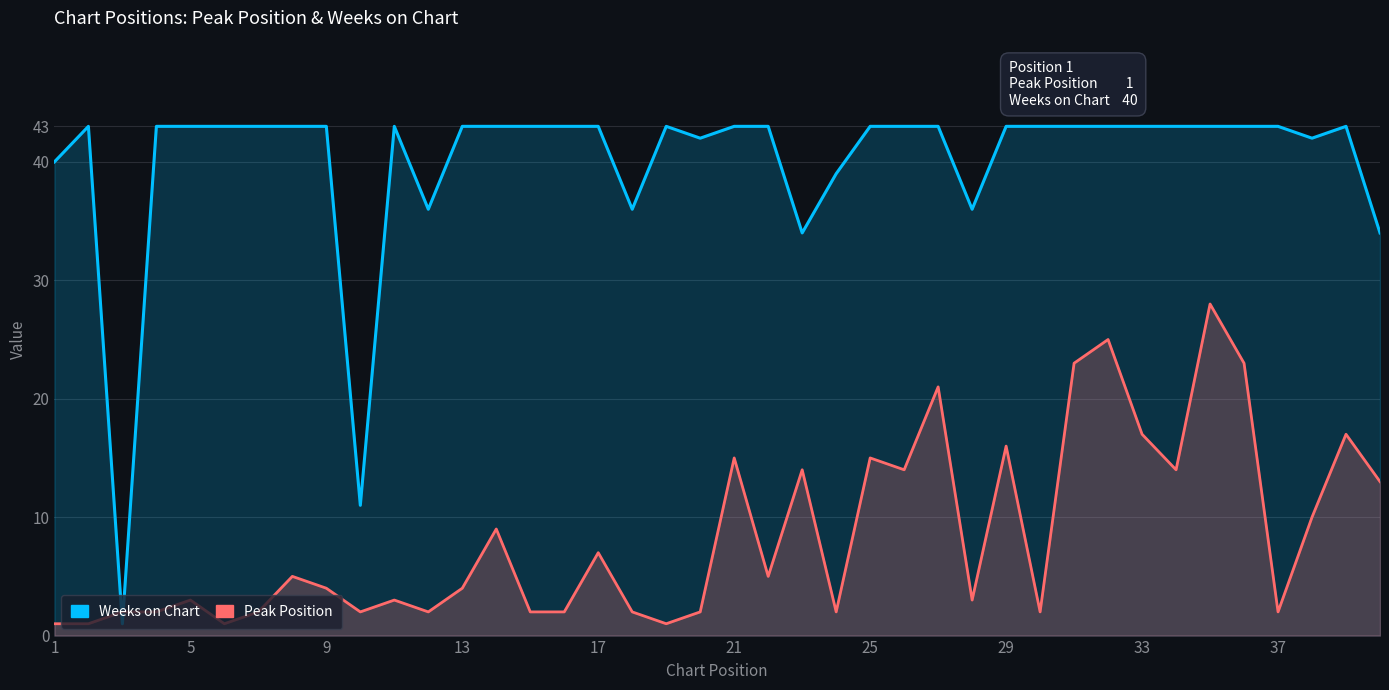

What is the spread (max minus min) of values at 37?

9